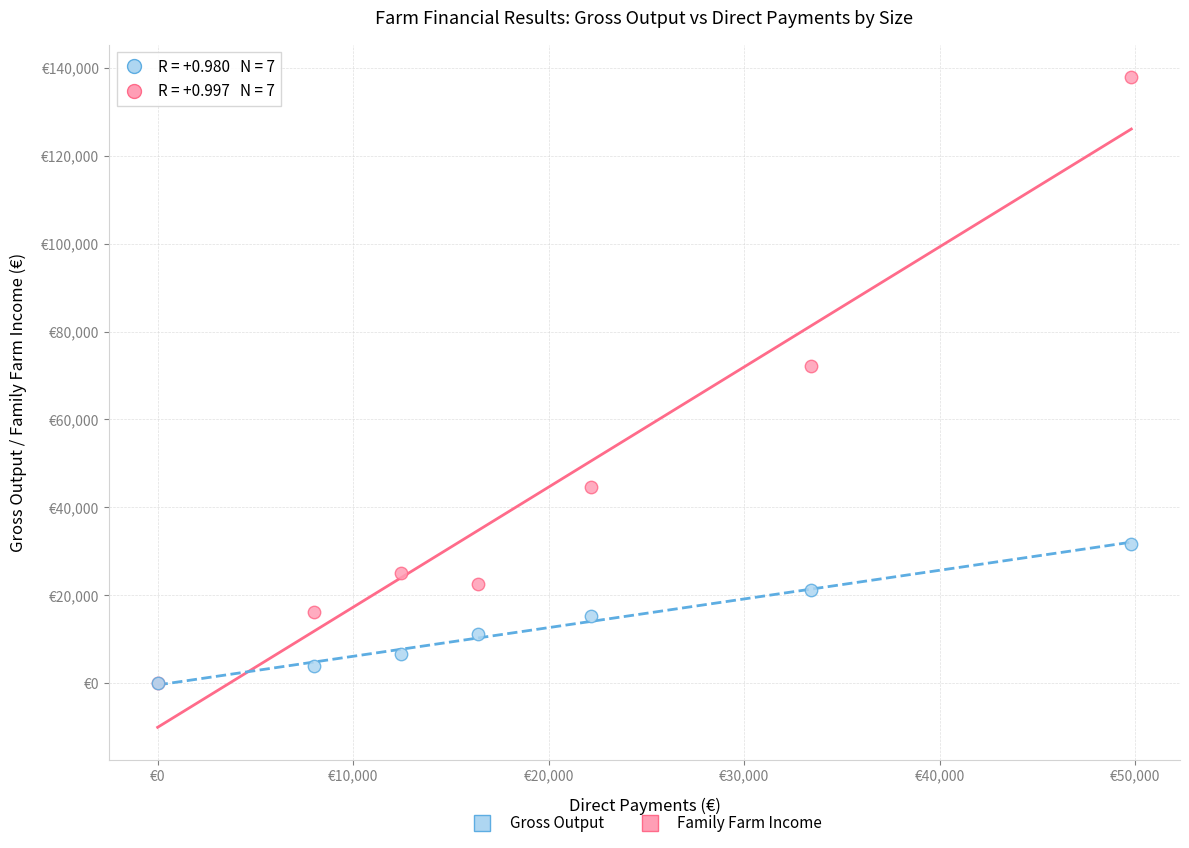

What are all the series names shown in the legend?

Gross Output, Family Farm Income